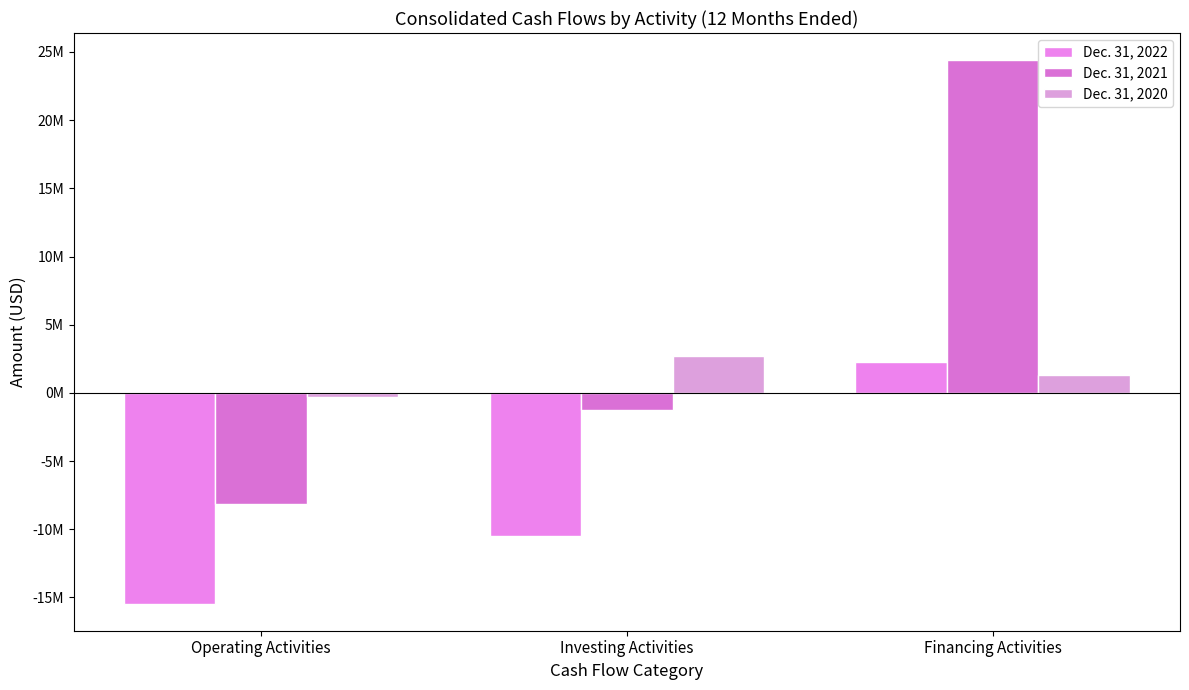

Rank the series at Investing Activities from highest to lowest value.

Dec. 31, 2020, Dec. 31, 2021, Dec. 31, 2022